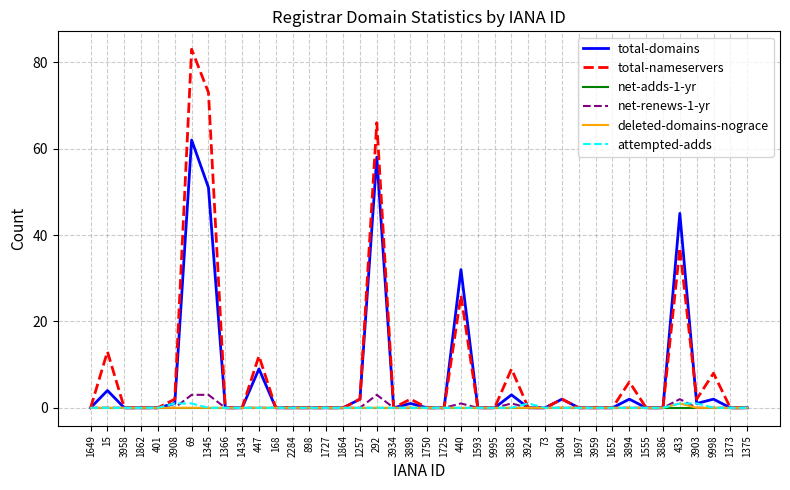

What position from the right is 401?

36